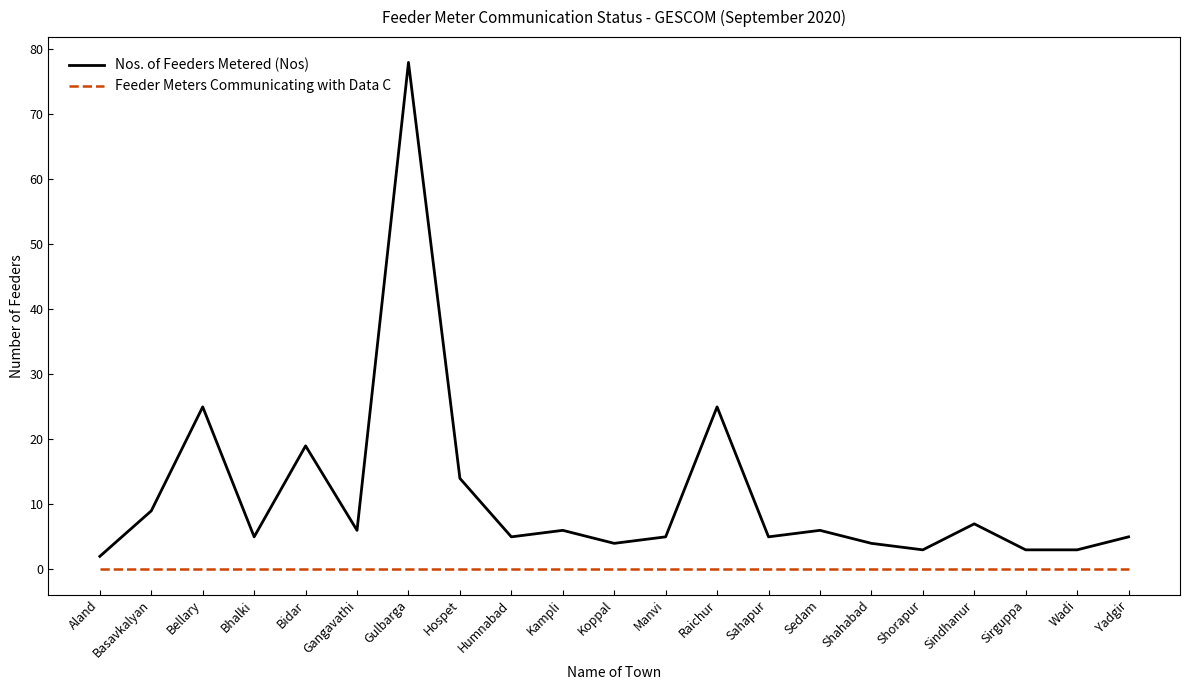

True or false: Nos. of Feeders Metered (Nos) has a value of 5 at Humnabad.

True